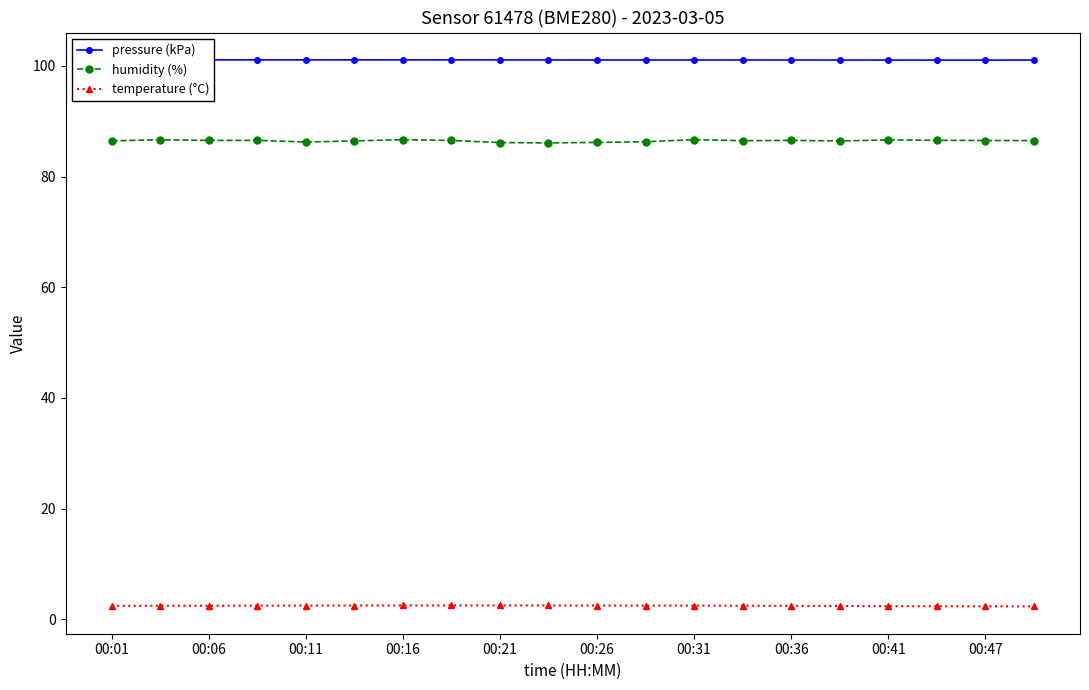

The temperature (°C) series shows 2.5 at 00:21. True or false?

True